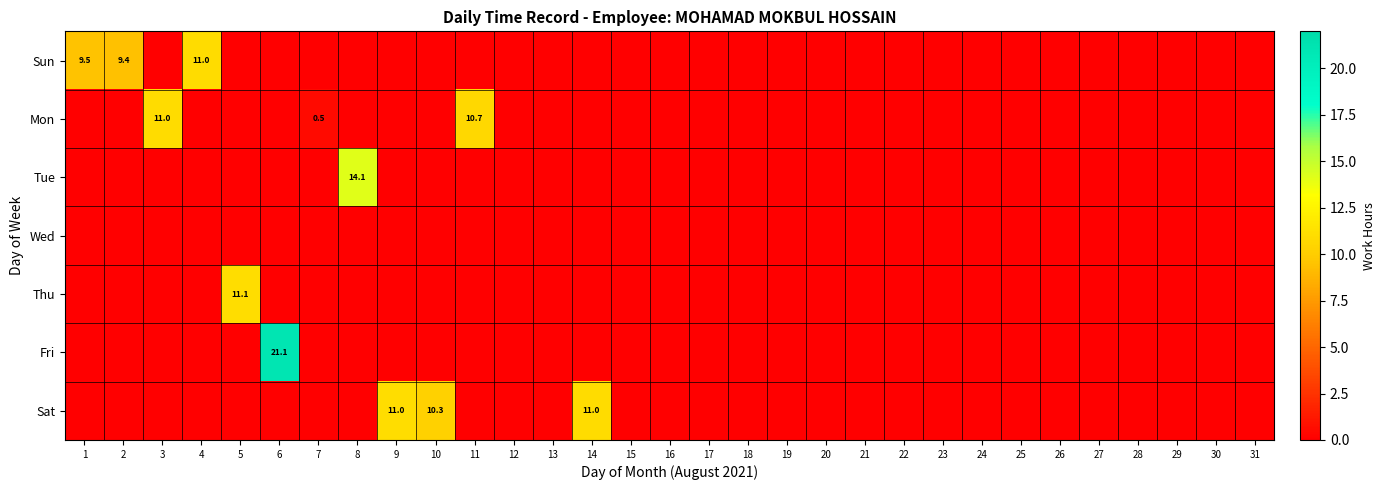

What is the sum of all Thu values?

11.1